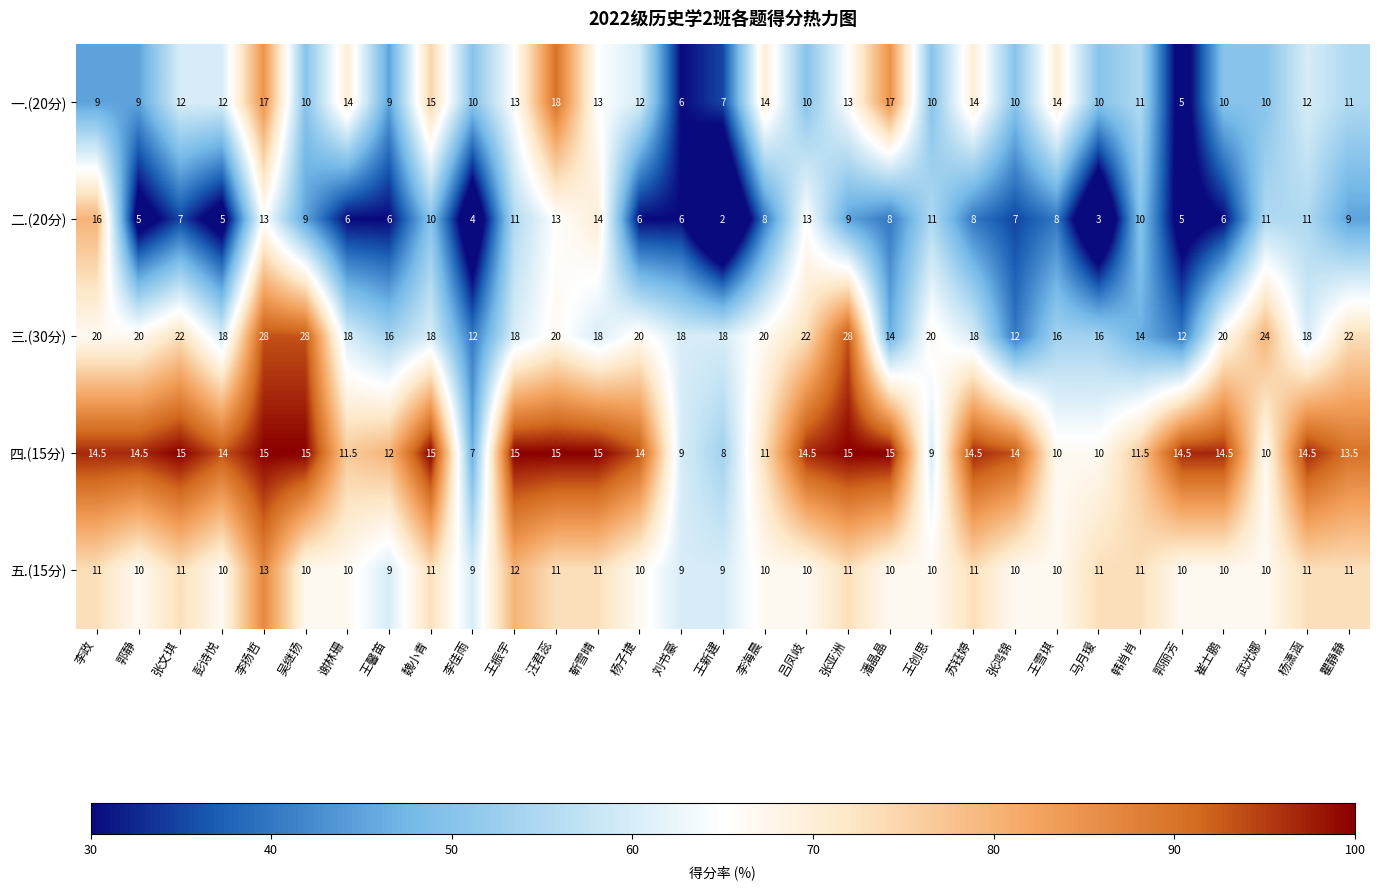

What is the maximum value for 五.(15分)?

13.0